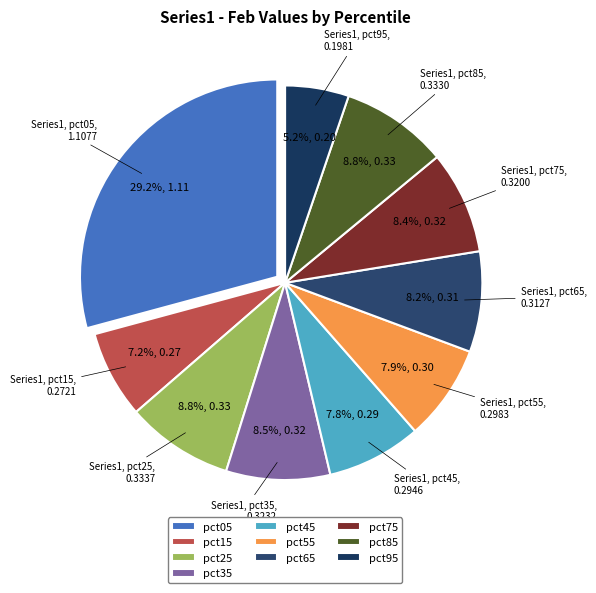

To the nearest percent, what is the difference between the largest and smallest slice percentages?

24%